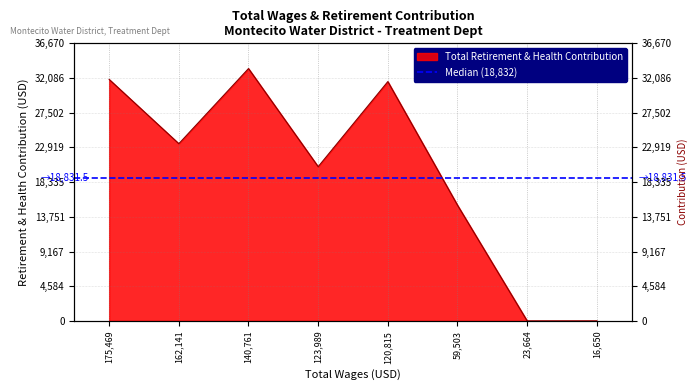

How many values are below 23412?

4